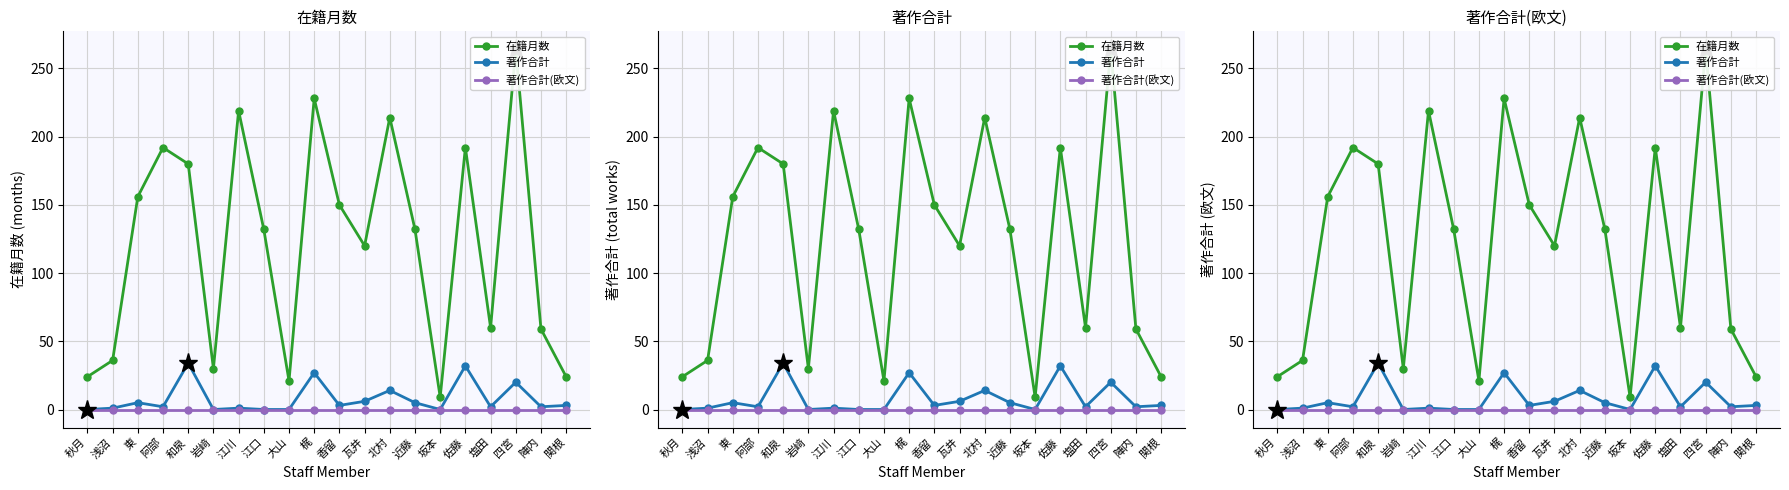

What is the label of the 7th point from the right?

近藤